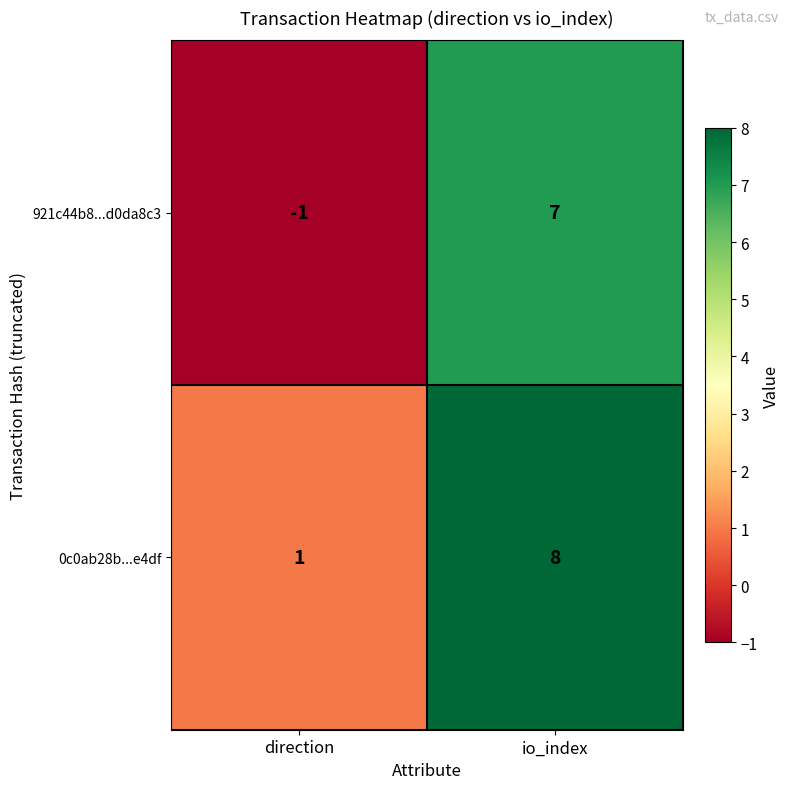

What is the sum of the 0c0ab28b...e4df values at direction and io_index?

9